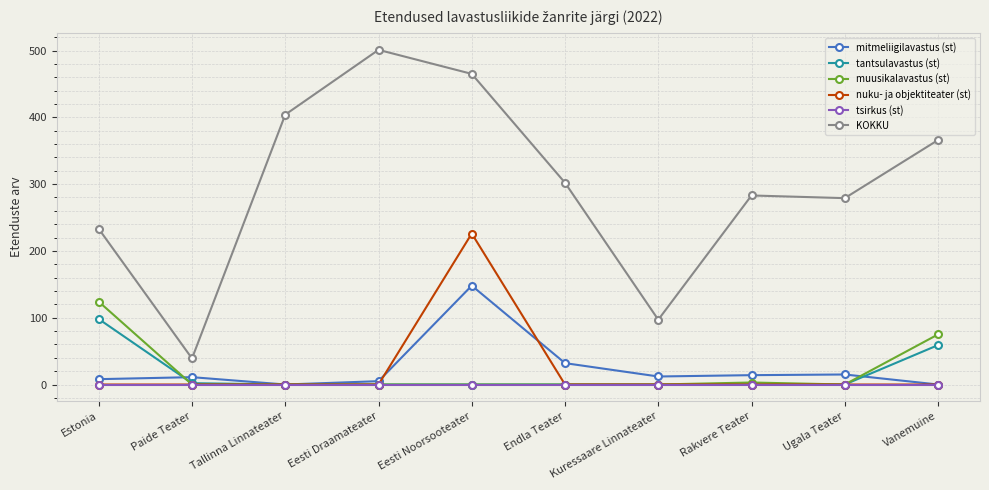

True or false: KOKKU and muusikalavastus (st) intersect in this chart.

False